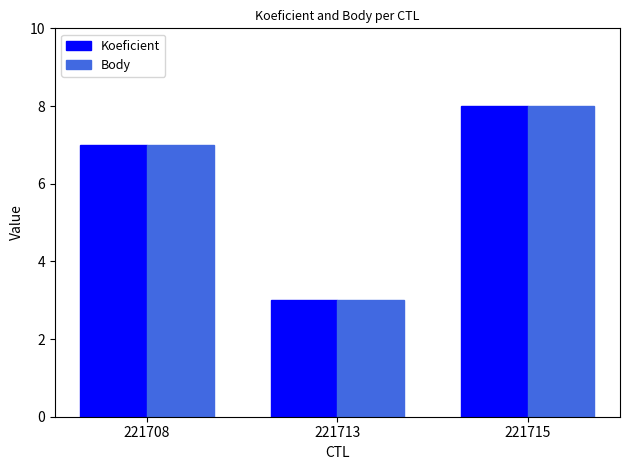

Read the Body value at 221708.

7